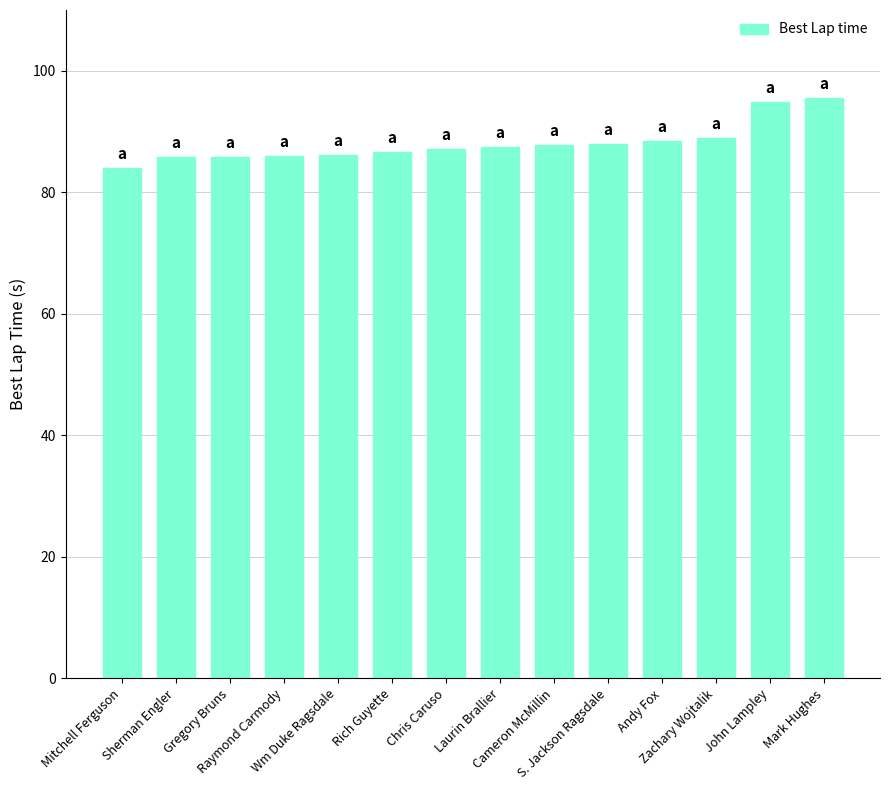

The value at Andy Fox is 144.9. True or false?

False